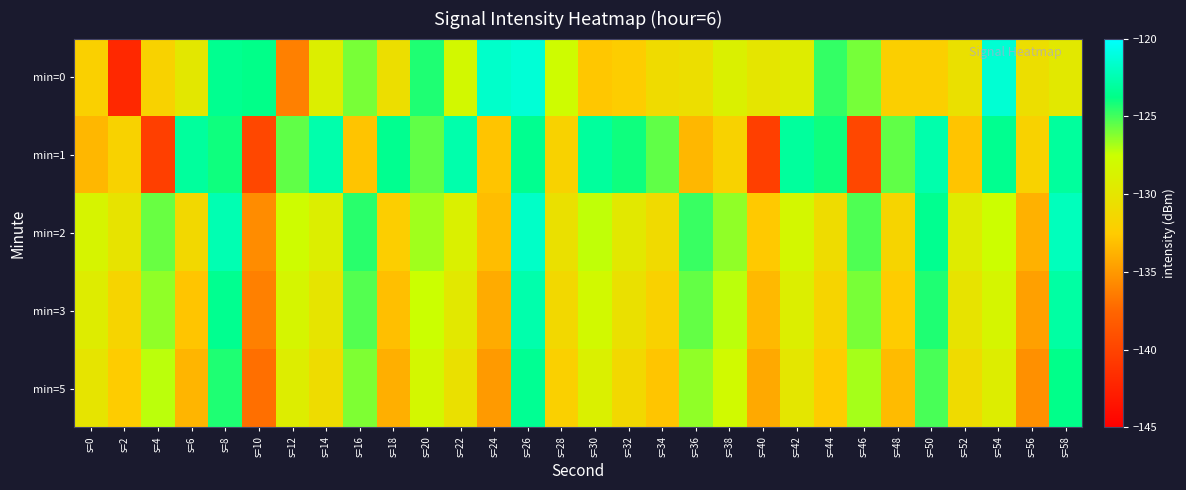

Rank the series by their maximum value, from lowest to highest.

min=5, min=1, min=3, min=2, min=0